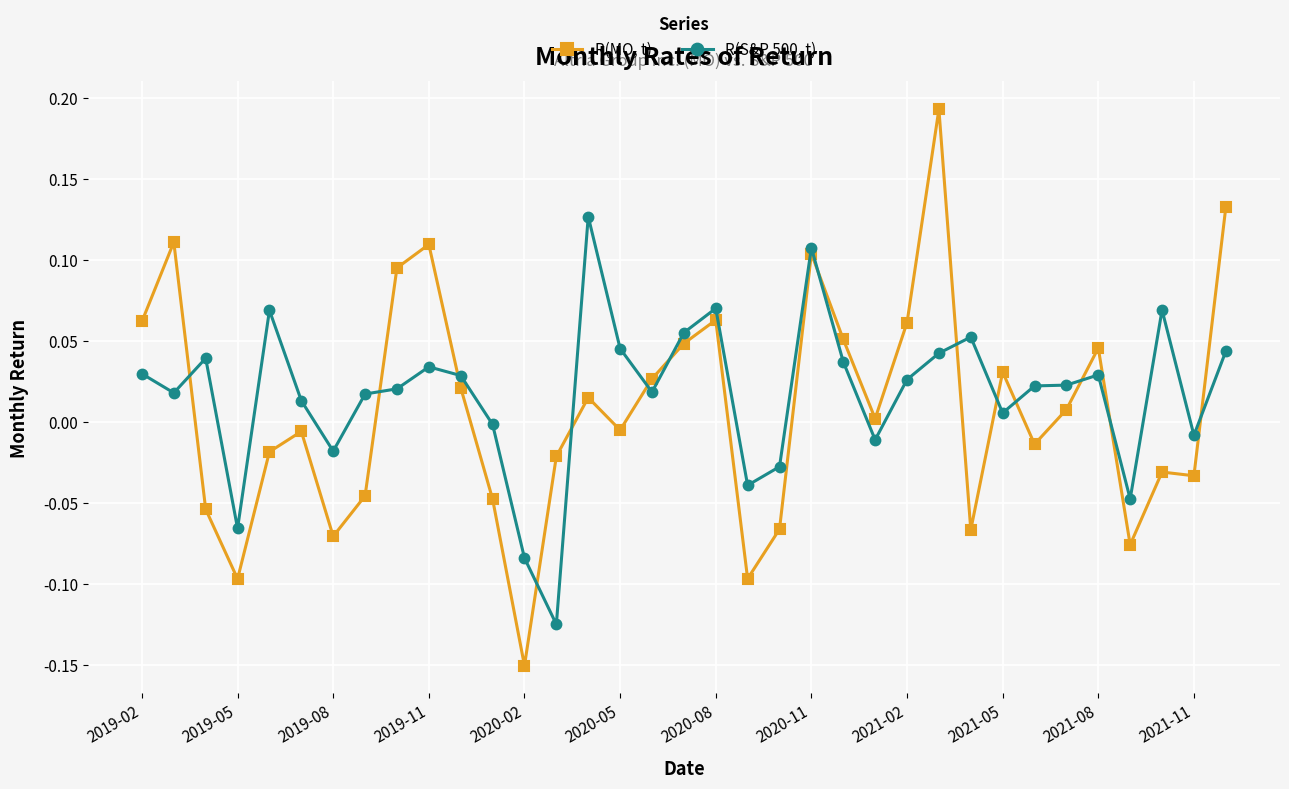

True or false: R(MO, t) has more than 1 interior local peaks.

True